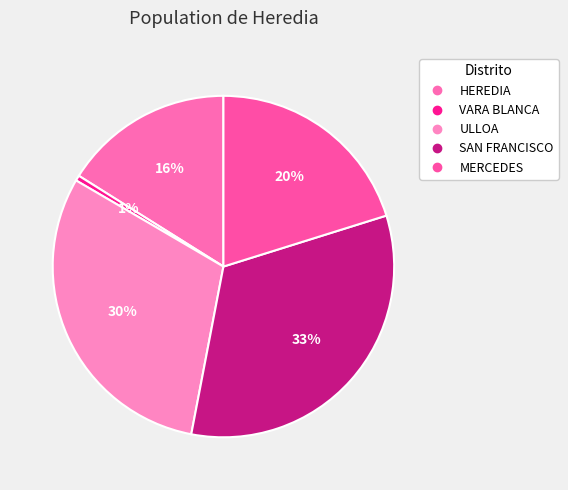

Approximately how many times larger is the value at SAN FRANCISCO compared to MERCEDES?

1.6